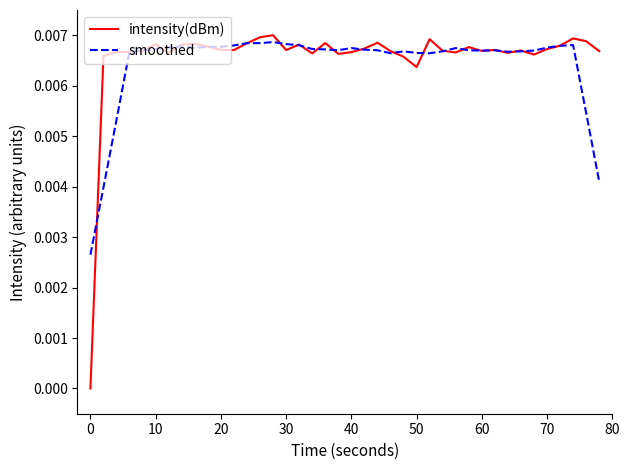

Which series has the largest range (max minus min)?

intensity(dBm)